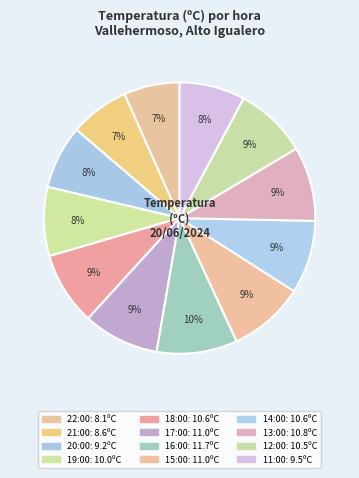

Which category has the biggest portion of the pie?

16:00